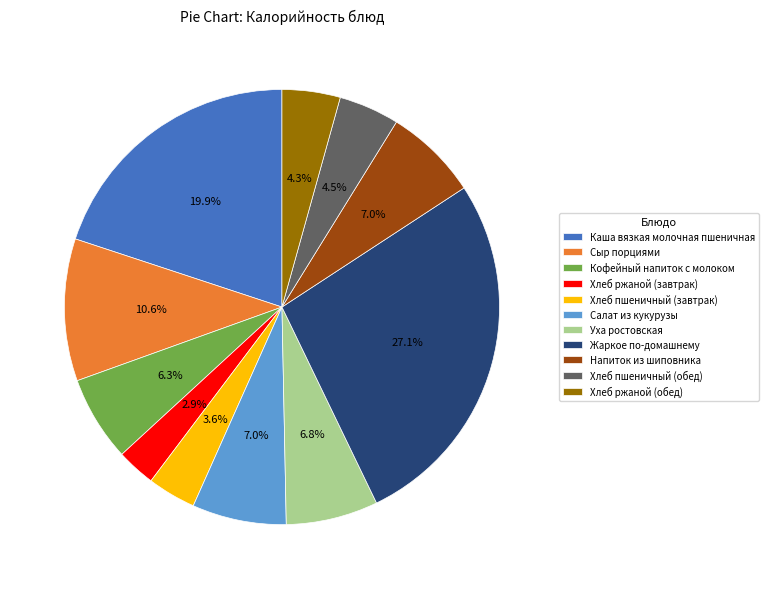

To the nearest percent, what is the difference between the largest and smallest slice percentages?

24%